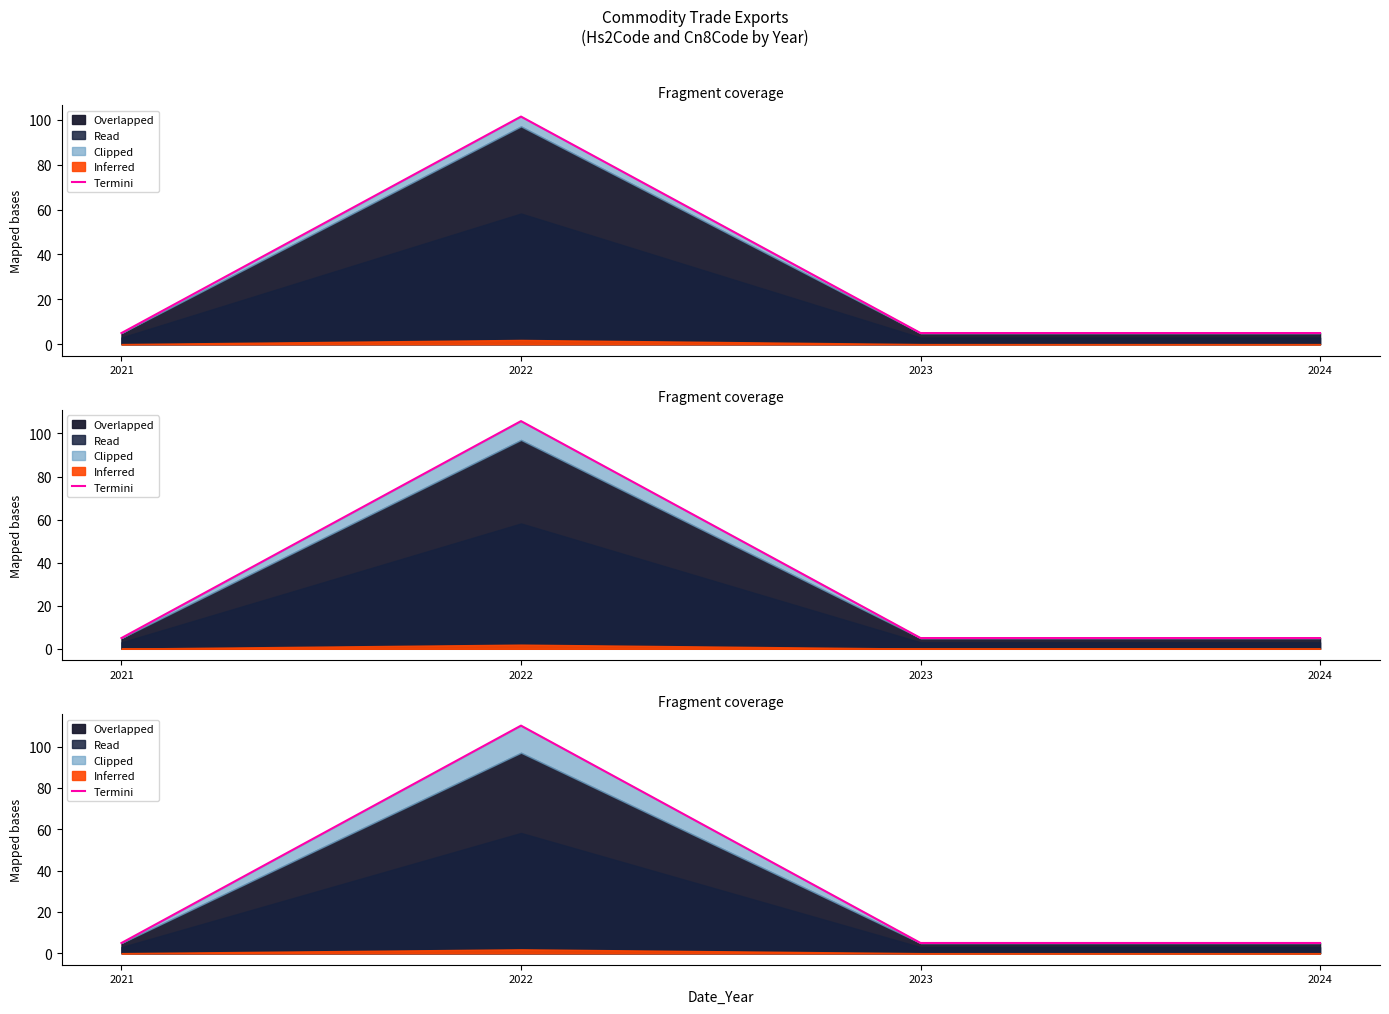

Which has a higher value, 2021 or 2024?

2021